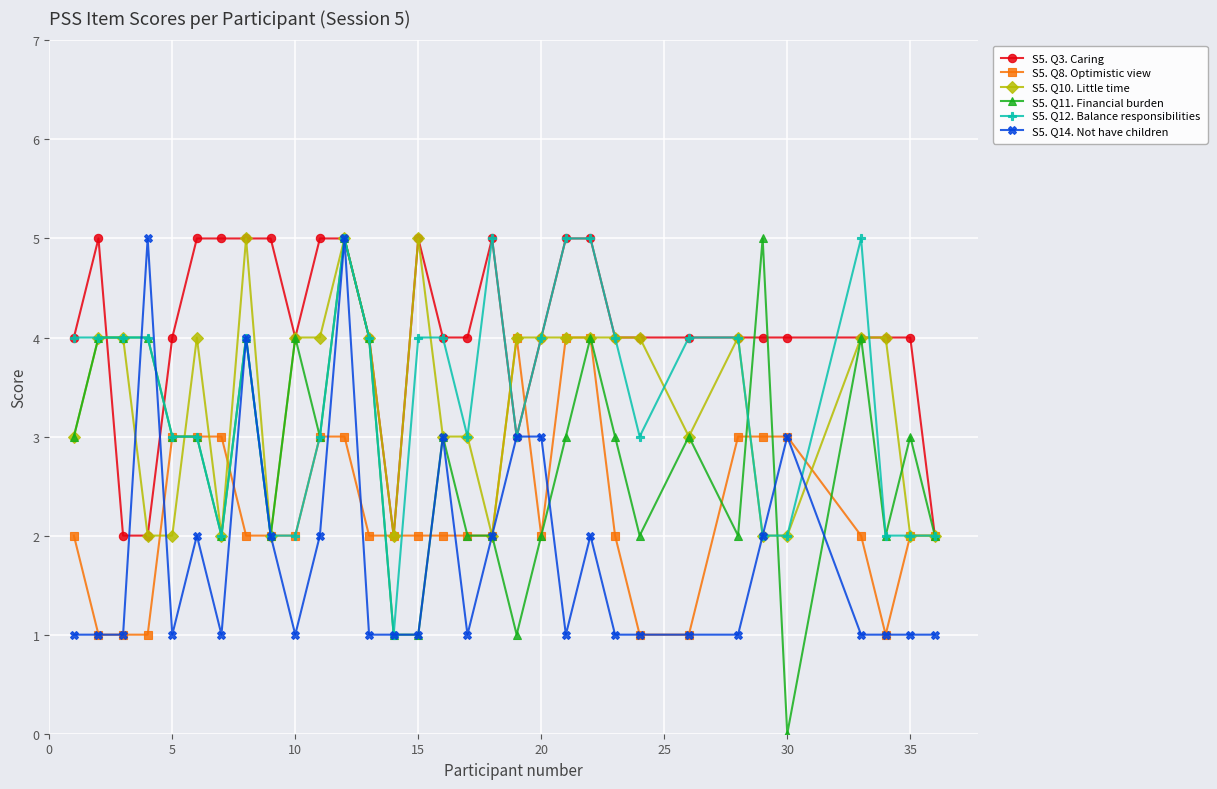

True or false: S5. Q3. Caring has more than 2 interior local peaks.

True